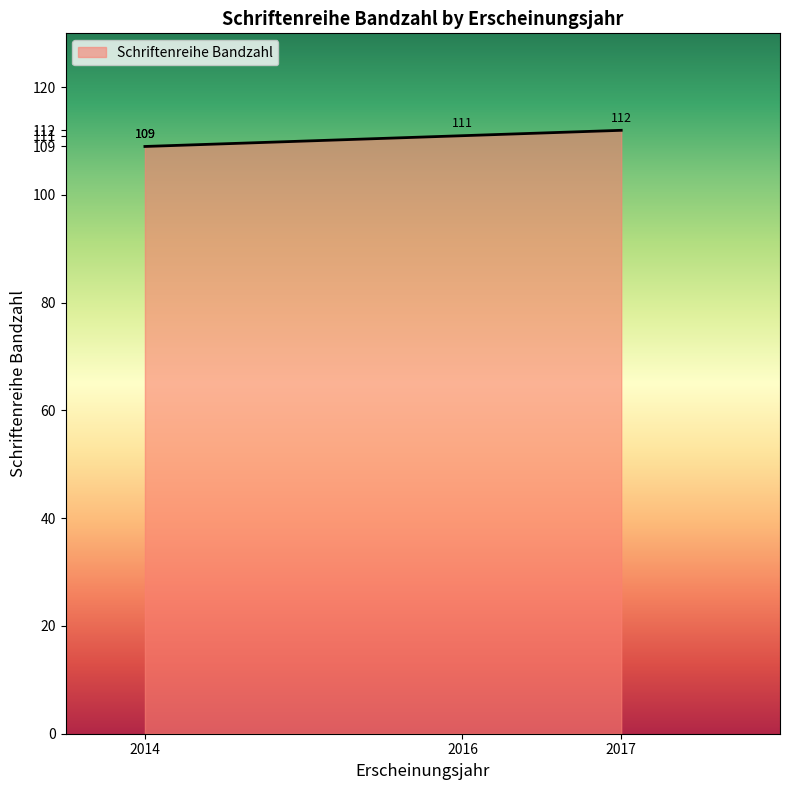

Which label corresponds to the smallest value in the chart?

2014